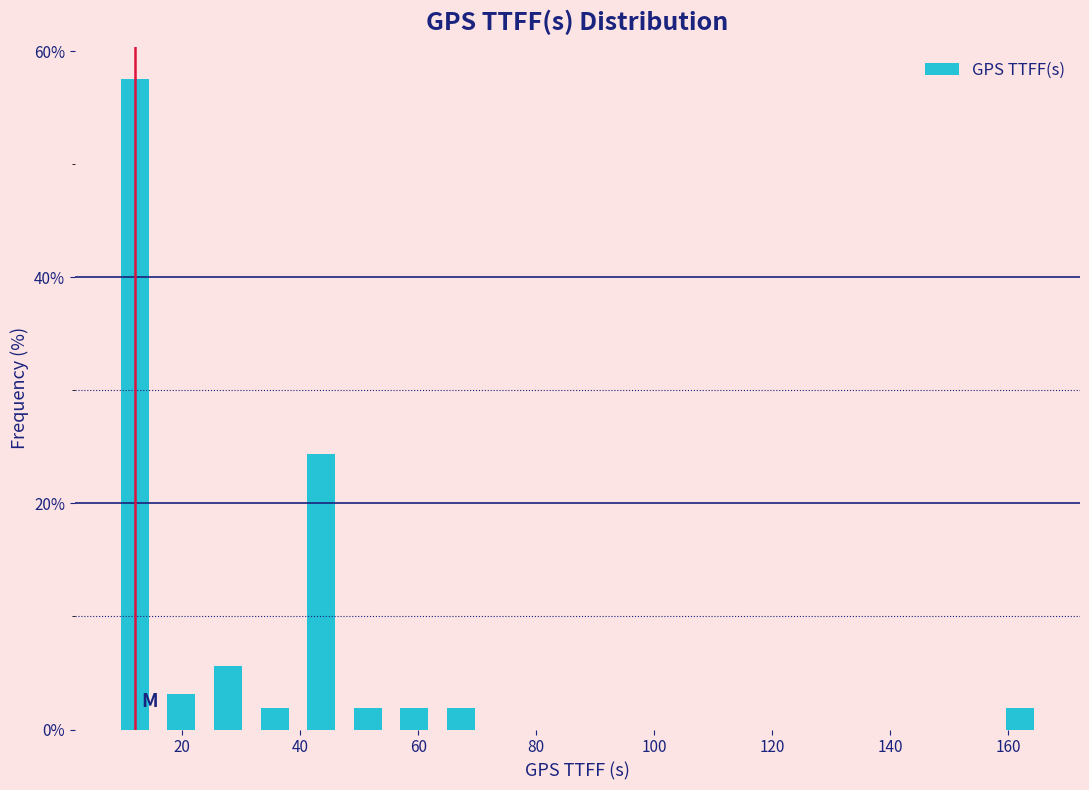

Around what value on the x-axis is the tallest bar? Give the approximate position of its centre, as read against the axis.

12